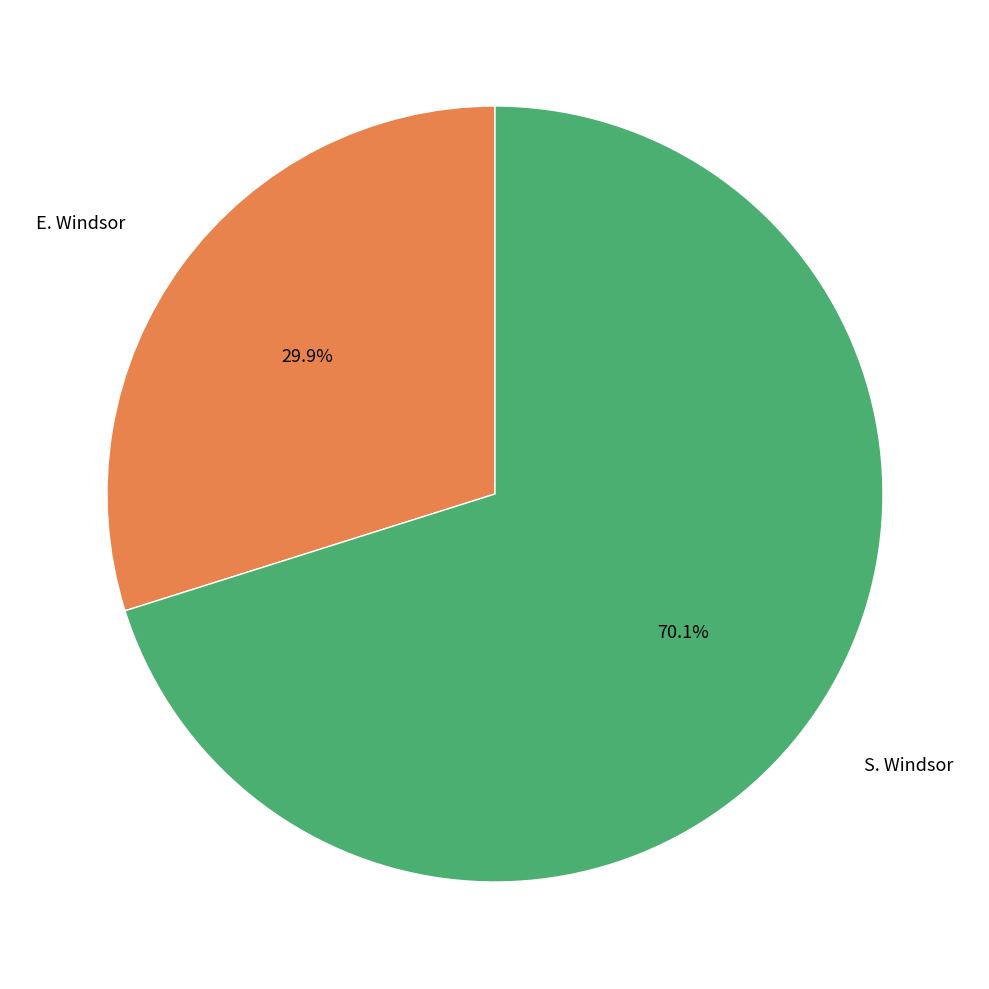

To the nearest percent, what is the average slice percentage?

50%